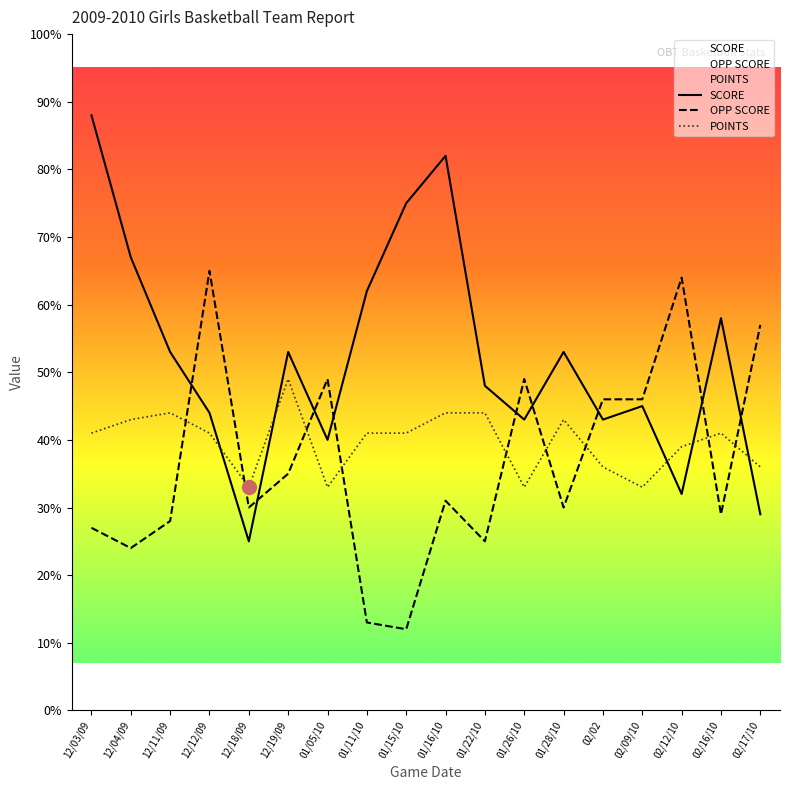

Which series has the widest spread of values?

SCORE